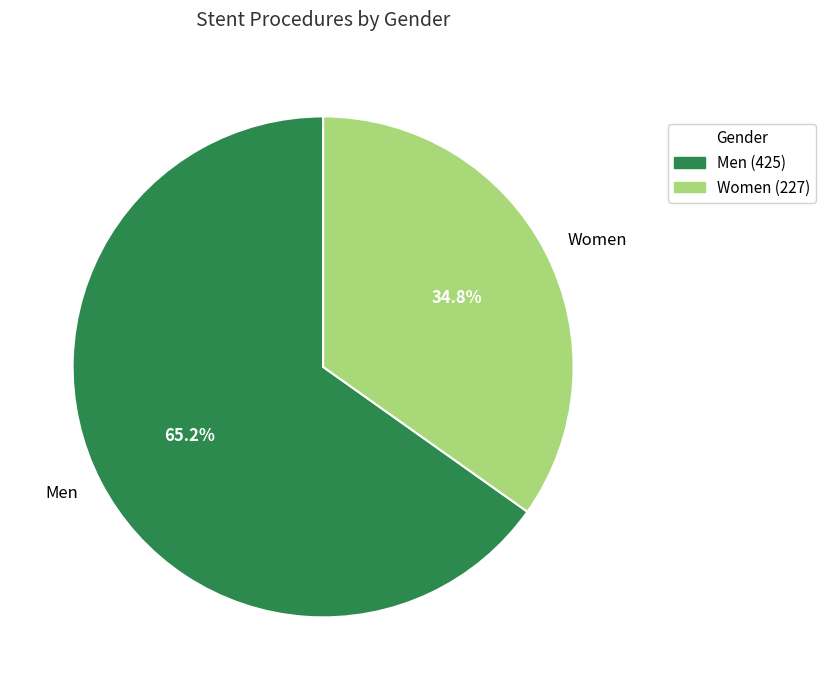

Do Women and Men together represent more than half of the pie?

Yes